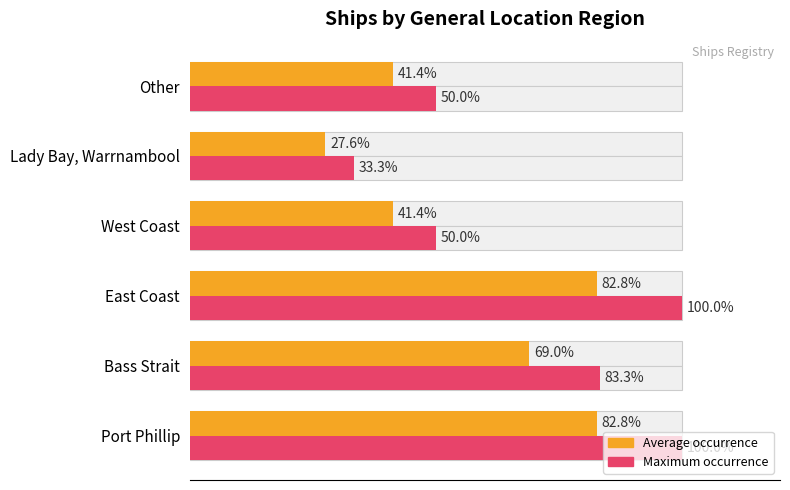

What is the value of the Average count (normalized) bar at the 4th from the left?

41.4